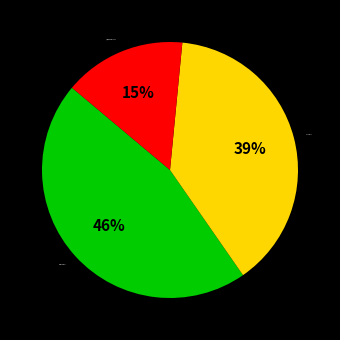

Is there any slice that represents more than half of the pie?

No